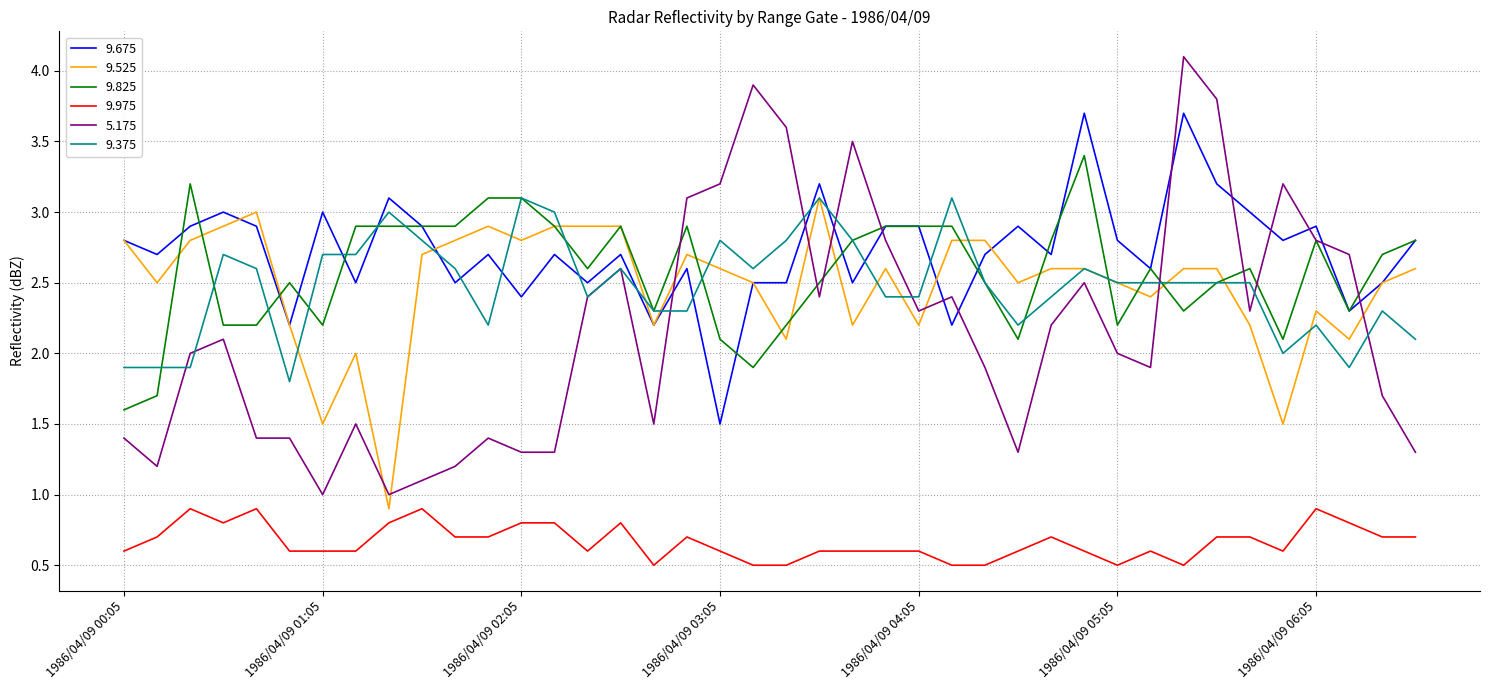

Which series has the widest spread of values?

5.175